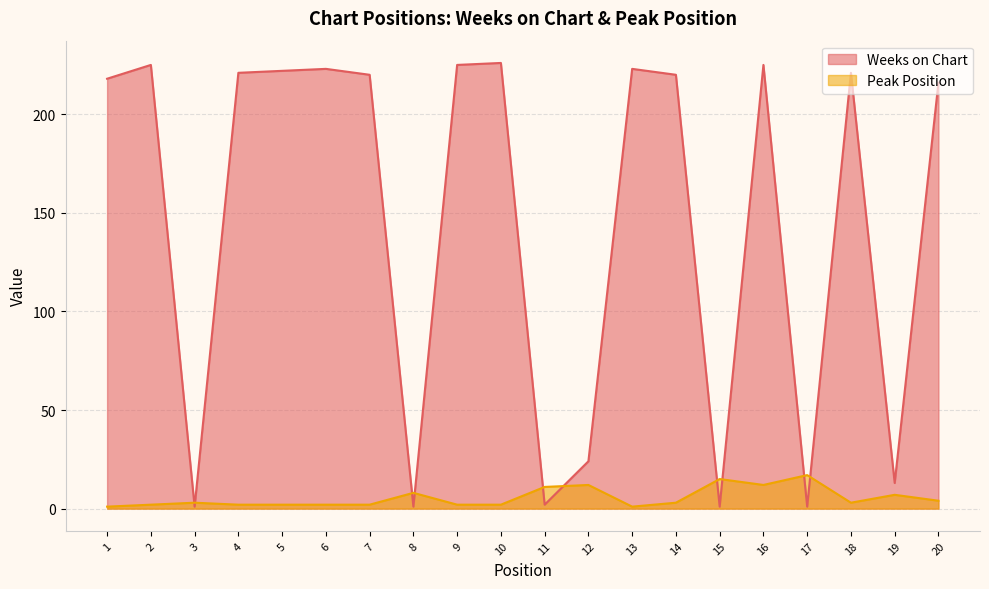

Reading right to left, extract all data points from this chart.

Weeks on Chart: 216	13	221	1	225	1	220	223	24	2	226	225	1	220	223	222	221	1	225	218
Peak Position: 4	7	3	17	12	15	3	1	12	11	2	2	8	2	2	2	2	3	2	1